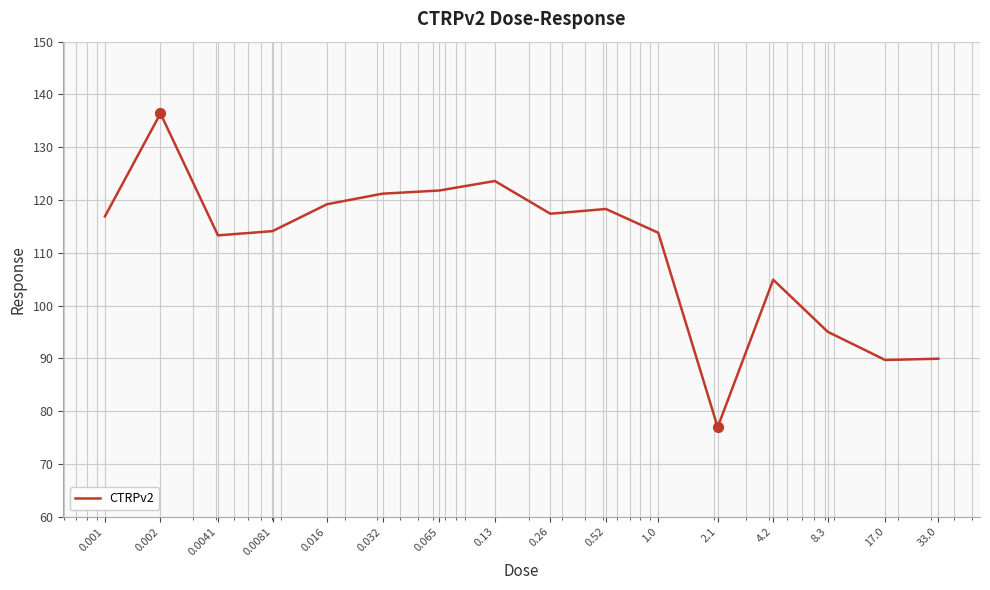

What is the difference between the maximum and minimum values?

59.4